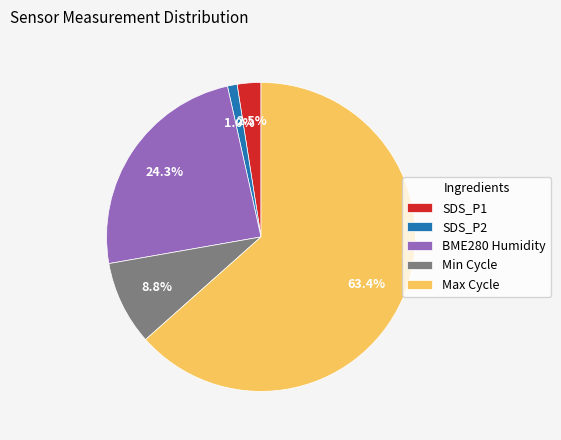

Combined, what portion of the pie is BME280 Humidity and SDS_P1?

26.8%